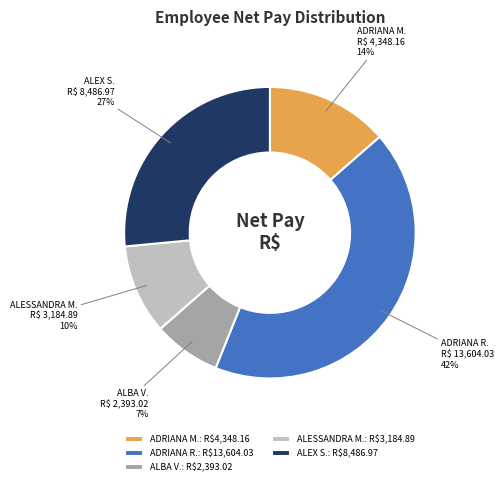

Count the number of slices in the pie.

5